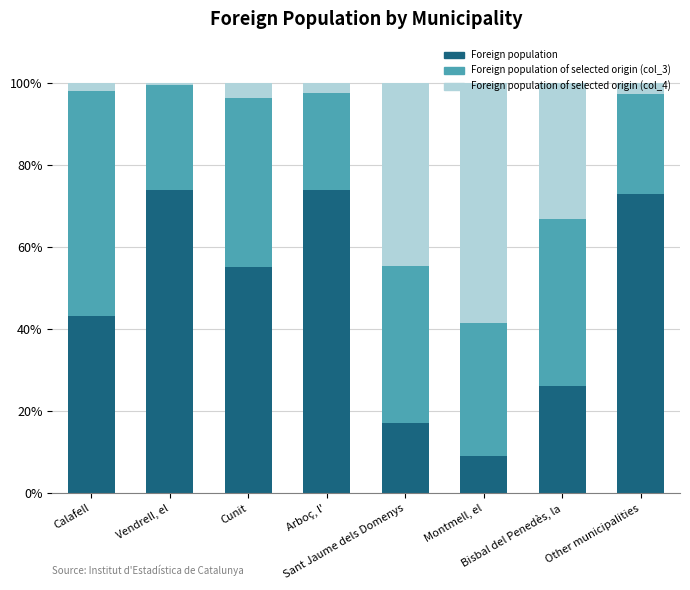

Does the chart contain stacked bars?

Yes